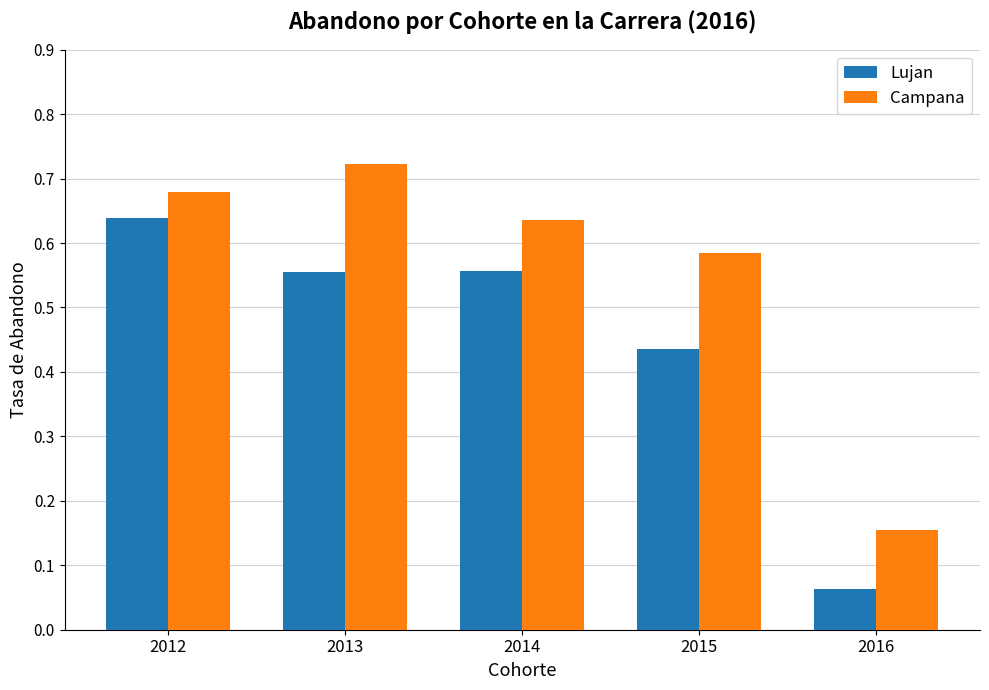

List the series in order of their peak value, highest first.

Campana, Lujan